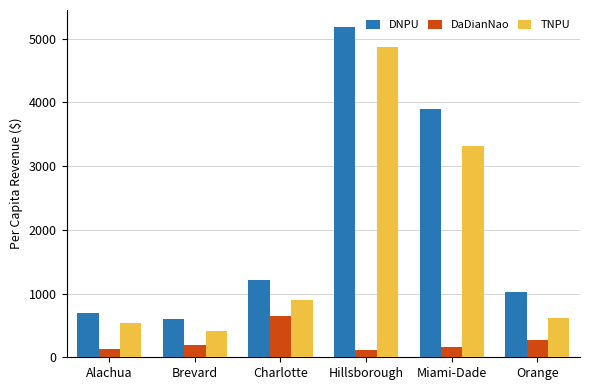

How many data points in DNPU are less than 1211?

3